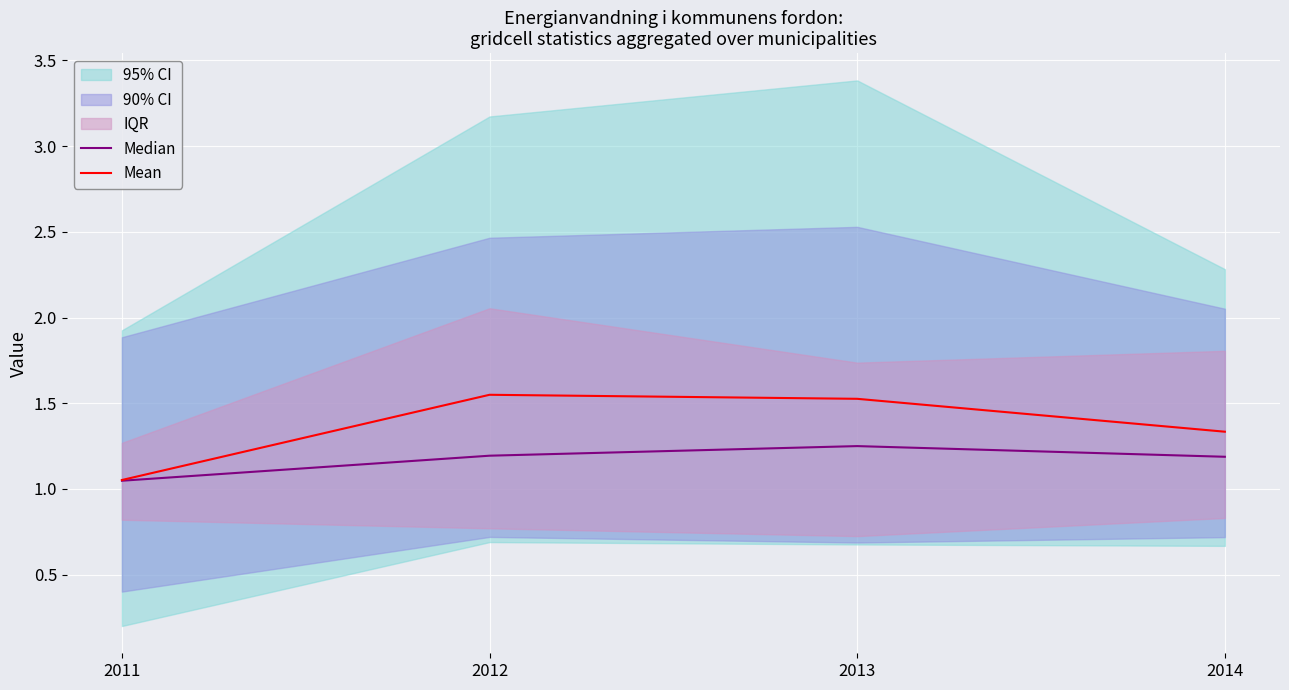

What is the value of the Mean point at the 2nd from the left?

1.5